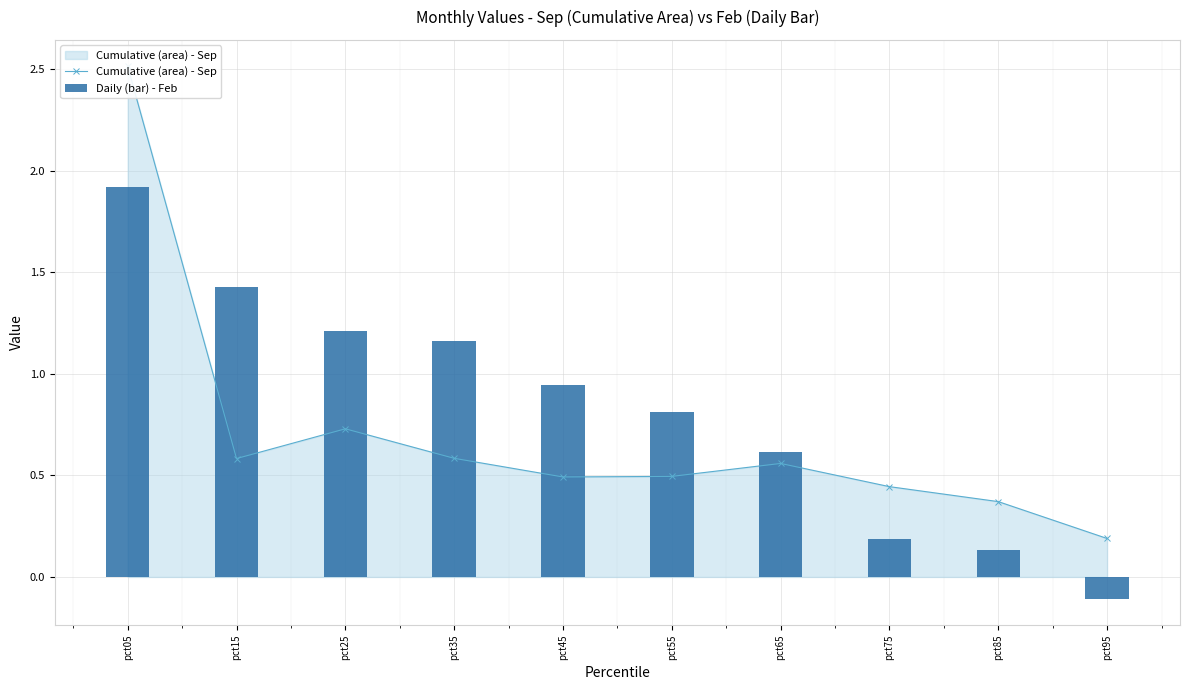

What is the spread (max minus min) of values at pct45?

0.5